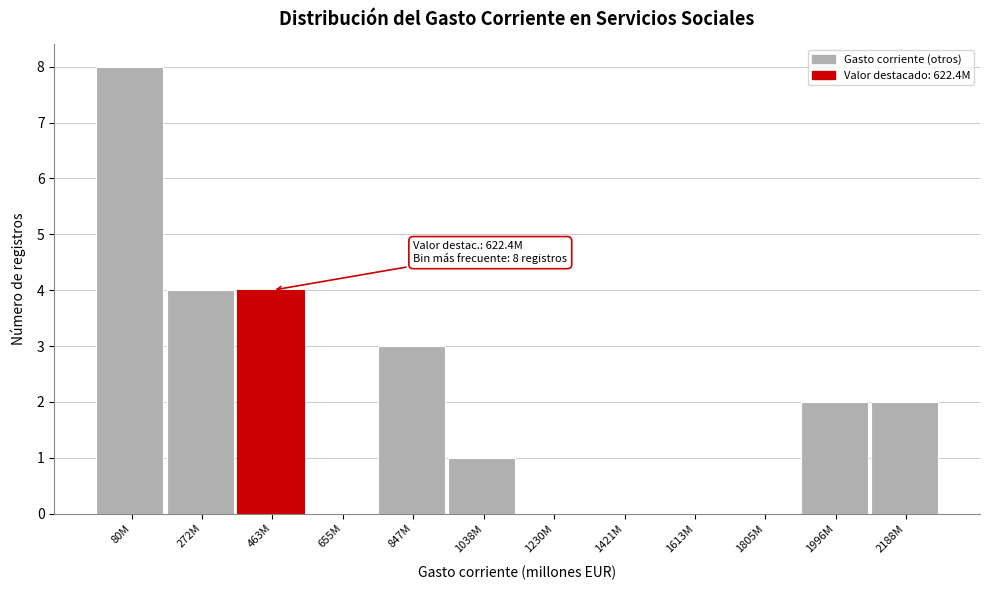

Reading right to left, list all the values displayed in this chart.

2188M=2	1996M=2	1805M=0	1613M=0	1421M=0	1230M=0	1038M=1	847M=3	655M=0	463M=4	272M=4	80M=8